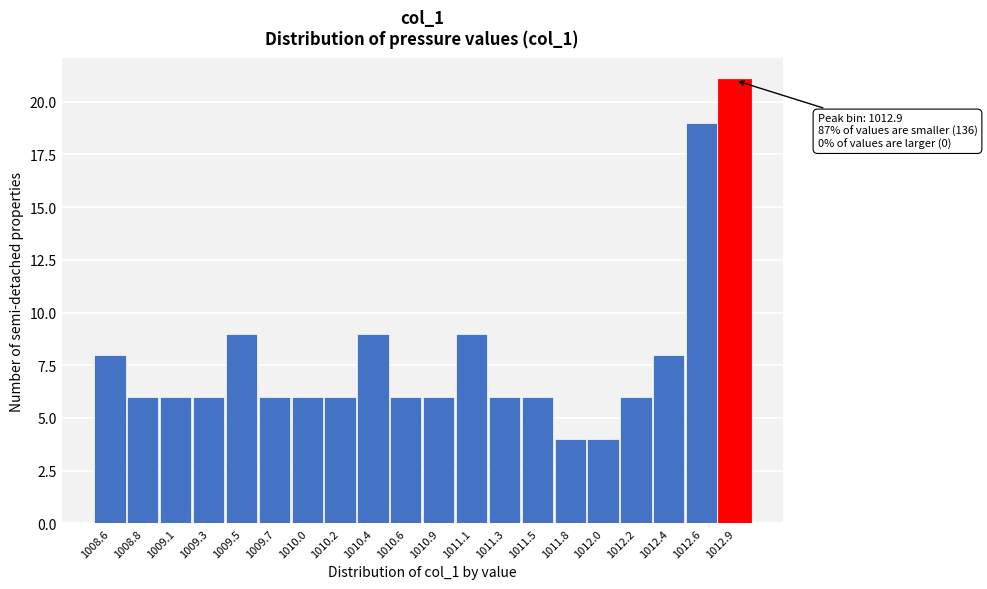

Reading right to left, list all the values displayed in this chart.

1012.9=21	1012.6=19	1012.4=8	1012.2=6	1012.0=4	1011.8=4	1011.5=6	1011.3=6	1011.1=9	1010.9=6	1010.6=6	1010.4=9	1010.2=6	1010.0=6	1009.7=6	1009.5=9	1009.3=6	1009.1=6	1008.8=6	1008.6=8